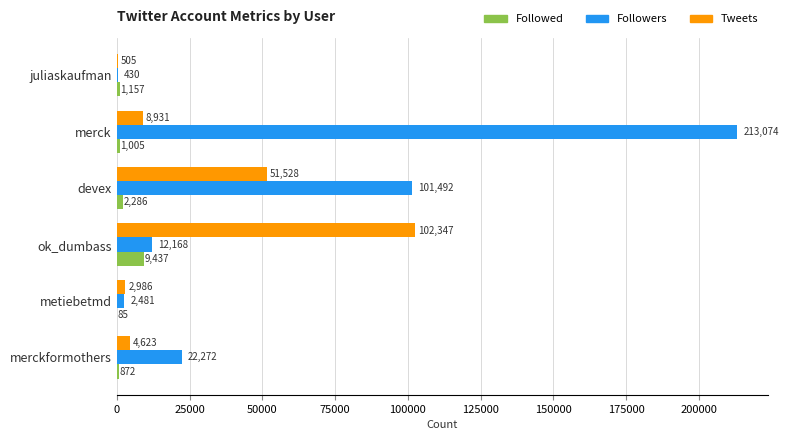

What is the sum of all Followers values?

351917